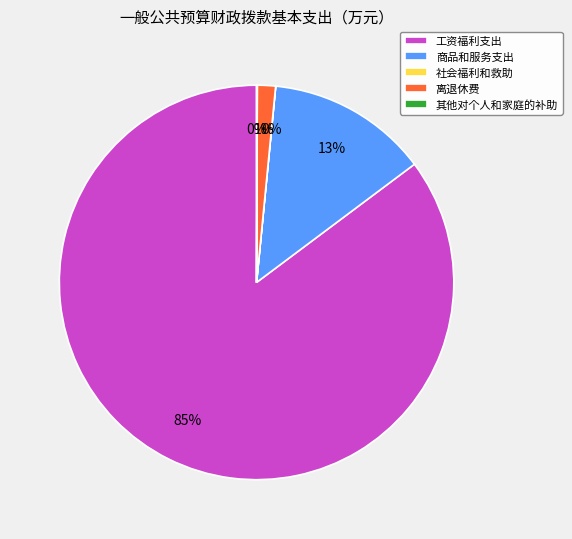

What is the largest slice in the pie chart?

工资福利支出